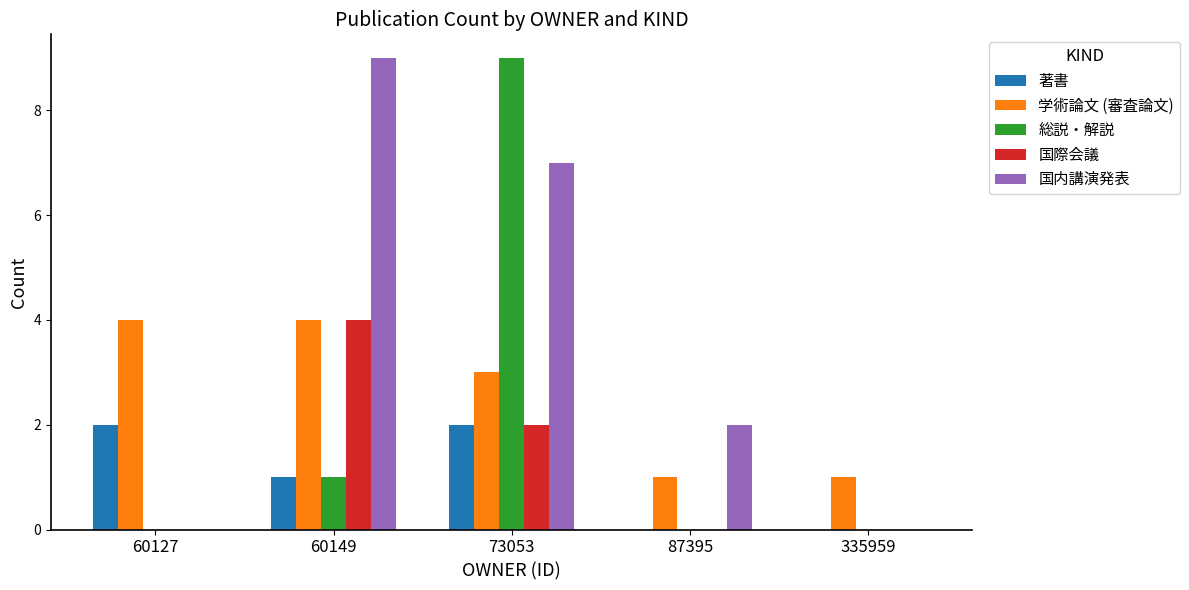

At which category is the sum across all series the highest?

73053